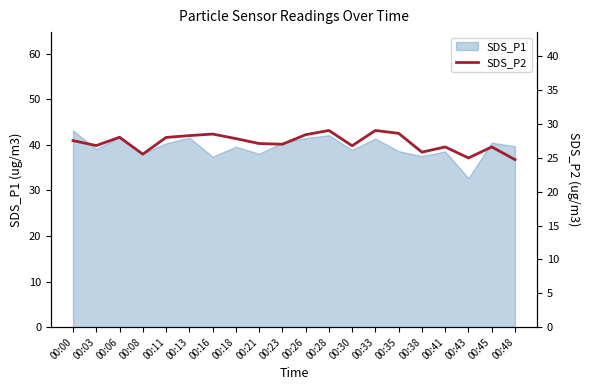

At which label is the value closest to 26?

00:38